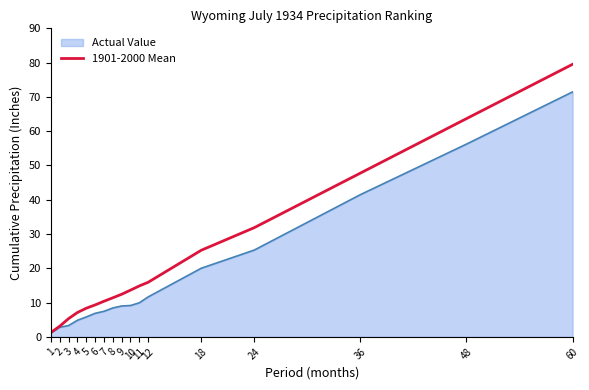

Which series has the widest spread of values?

1901-2000 Mean